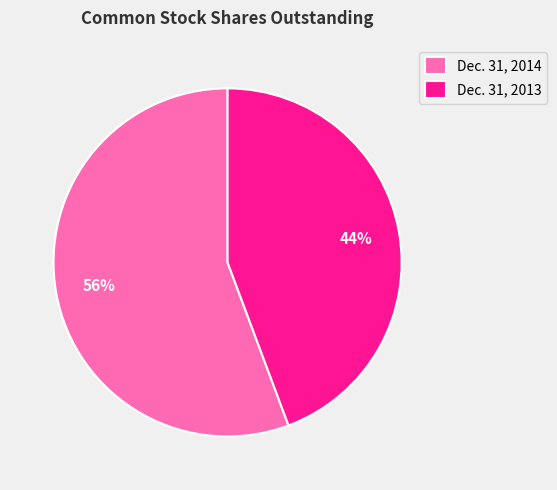

Is the sum of Dec. 31, 2014 and Dec. 31, 2013 greater than half?

Yes